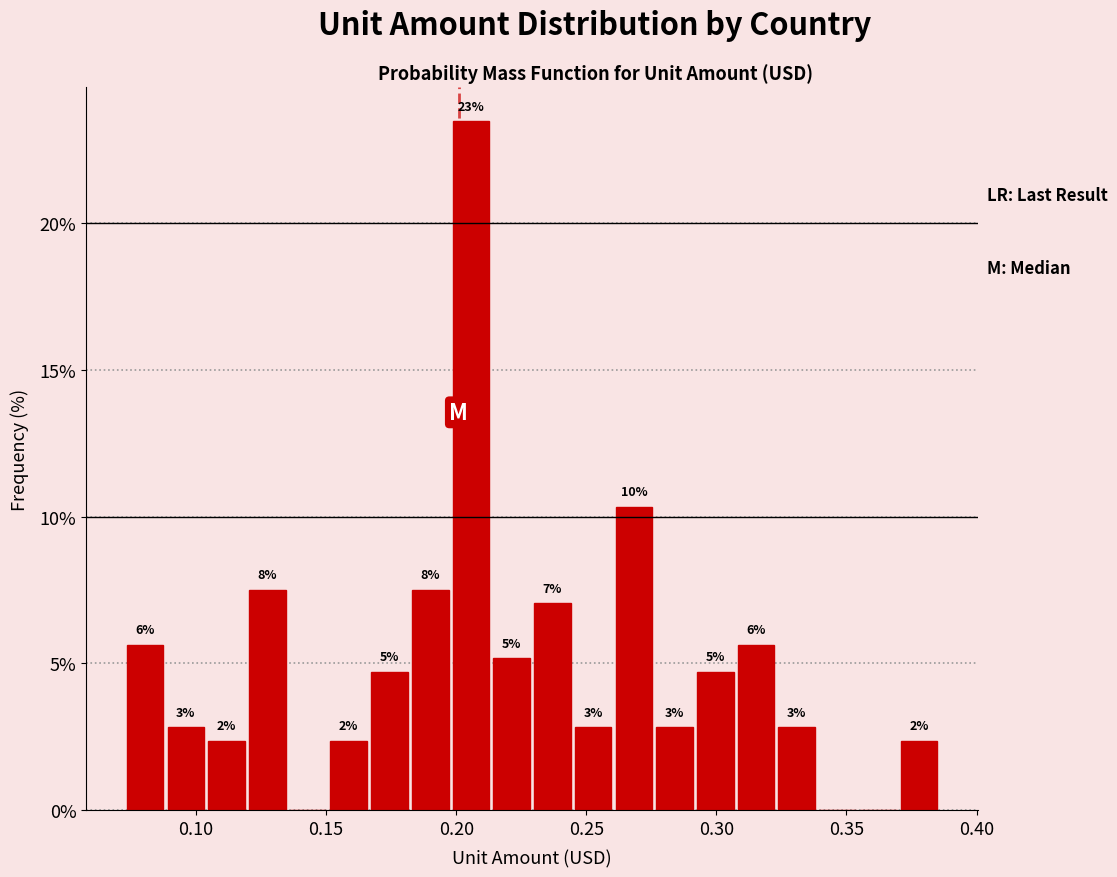

Read against the x-axis, roughly where is the centre of the tallest bar?

0.205